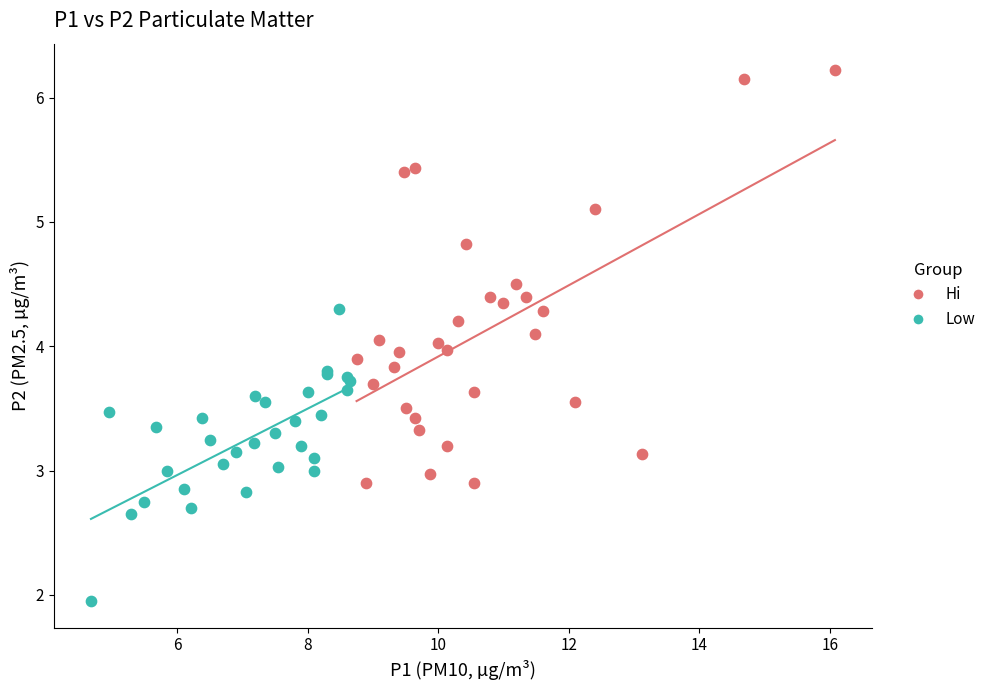

Which series reaches the minimum Y coordinate?

Low